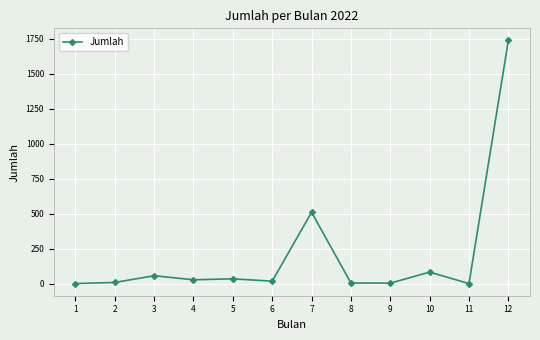

Is it true that the value at 12 is 1738?

True